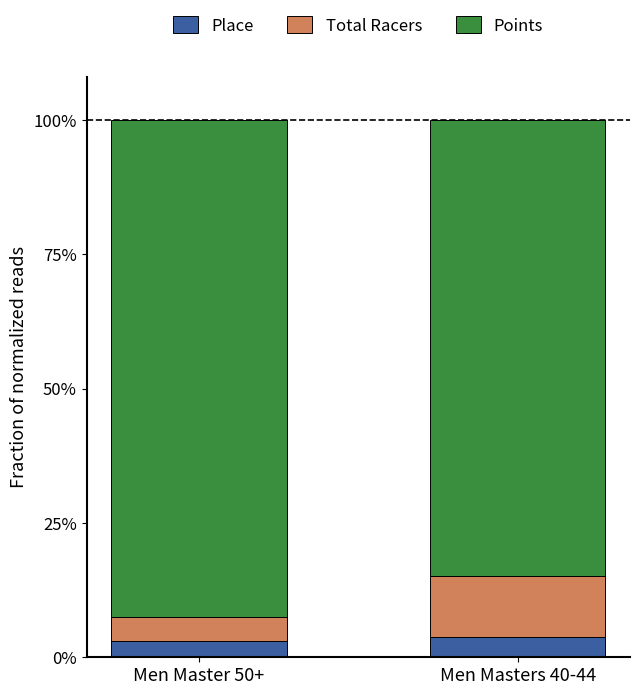

Which has a higher value, Men Master 50+ or Men Masters 40-44?

Men Masters 40-44